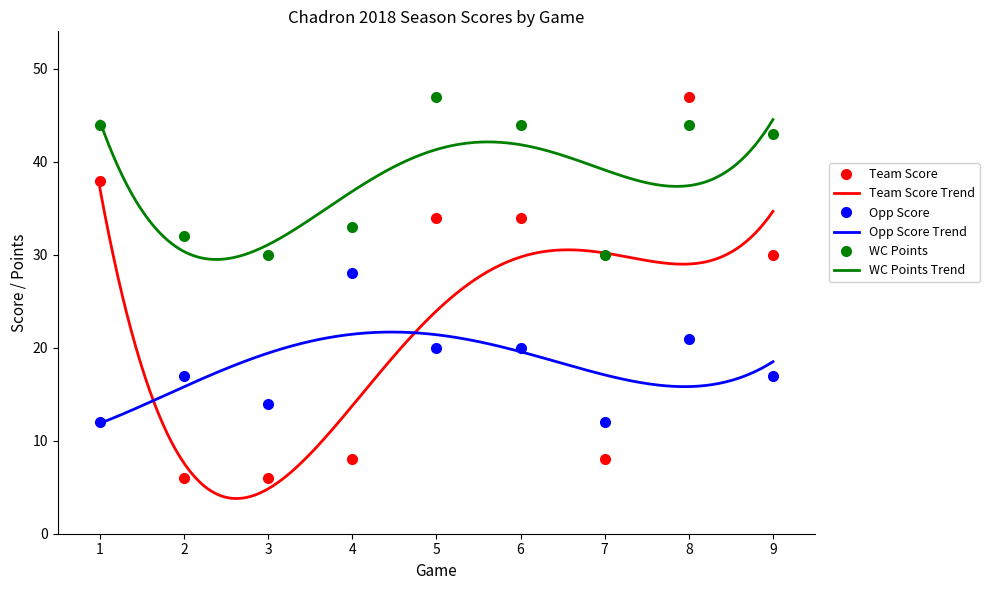

What is the minimum value for Team Score?

6